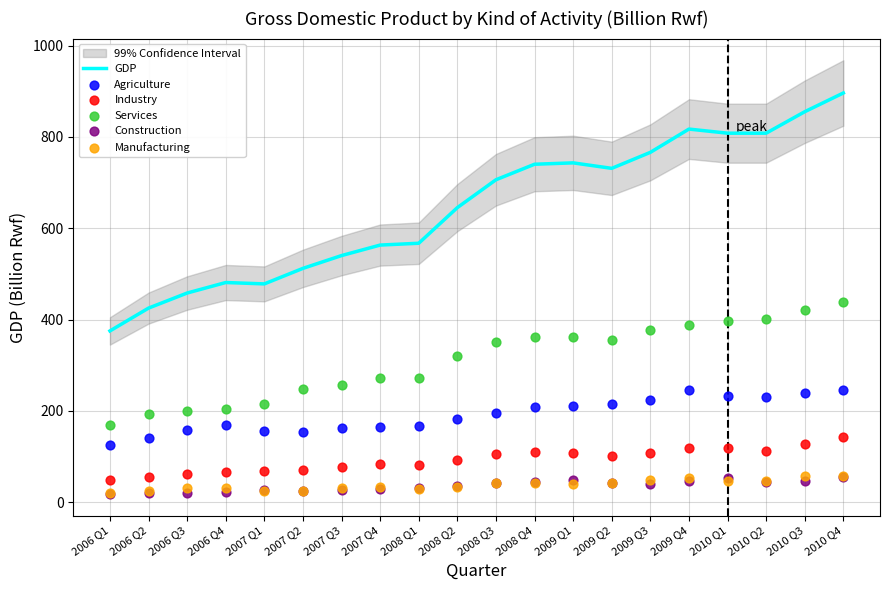

Which series has the largest total across all categories?

GDP